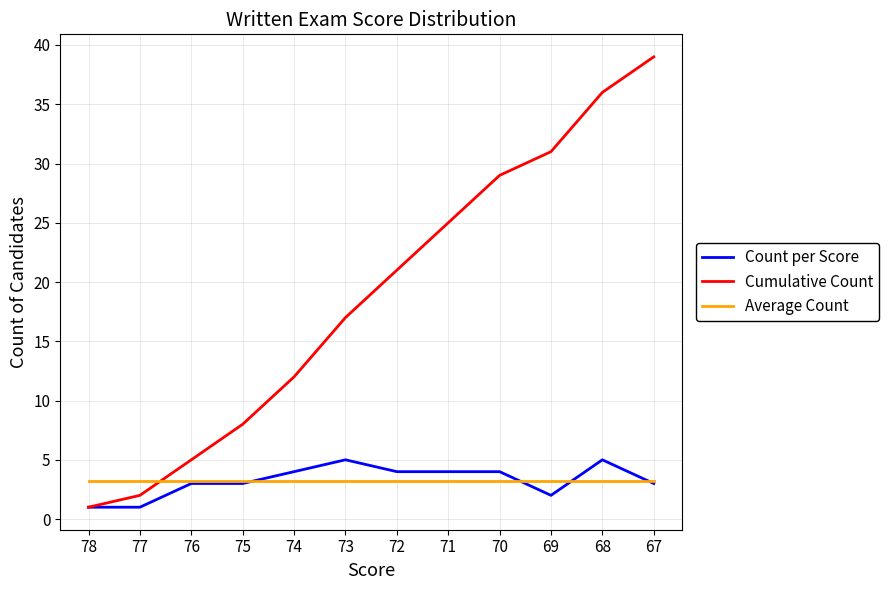

The Count per Score series shows 1.2 at 70. True or false?

False